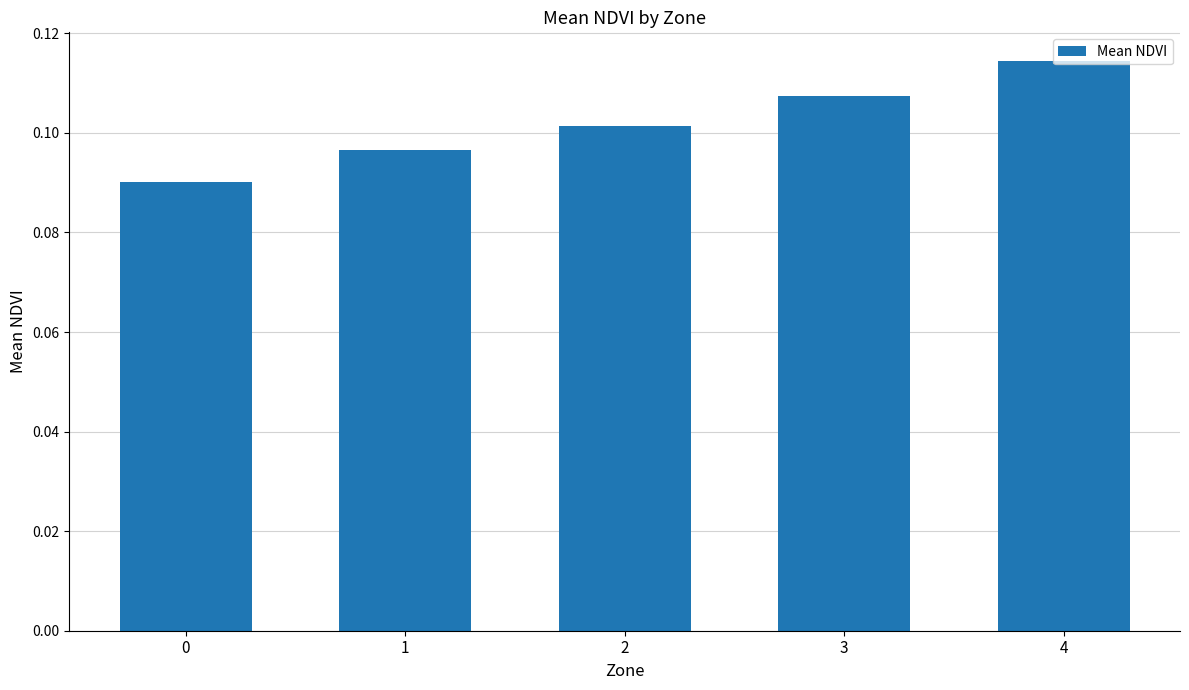

How many values are between 0 and 1?

5